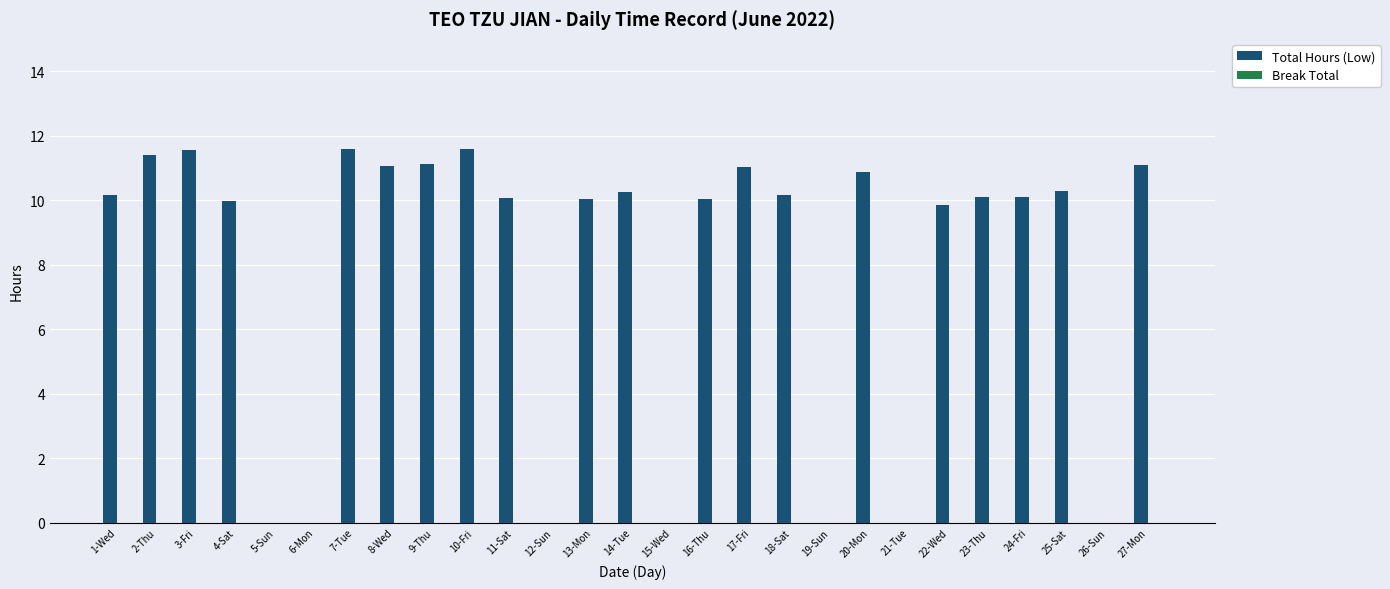

What is the change in value from 11-Sat to 19-Sun?

-10.1